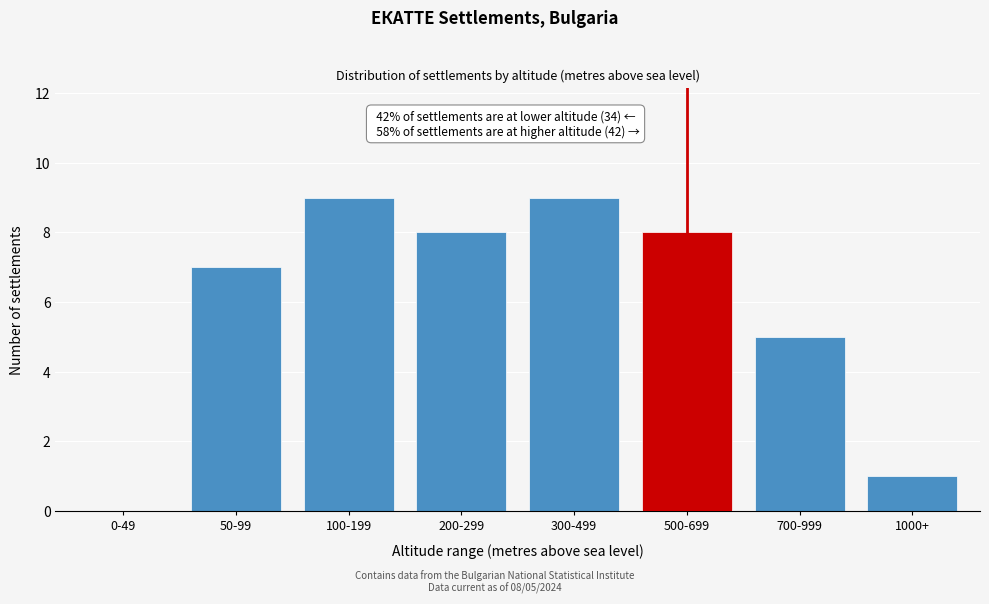

Reading left to right, transcribe all the data shown in this chart.

0-49=0	50-99=7	100-199=9	200-299=8	300-499=9	500-699=8	700-999=5	1000+=1